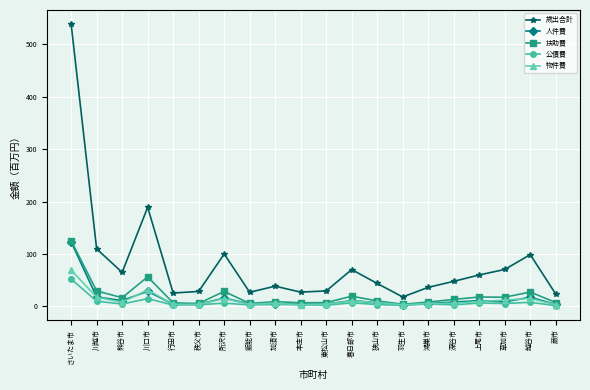

Where is 人件費 nearest to the value 63?

川口市